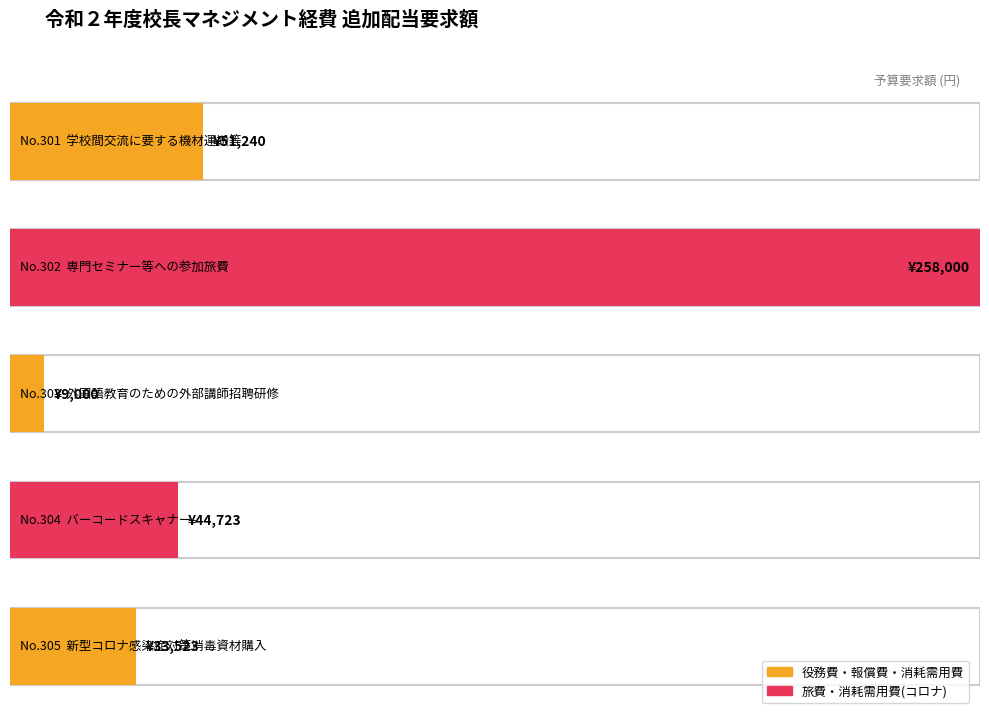

What is the difference between the maximum and second lowest values?

224477